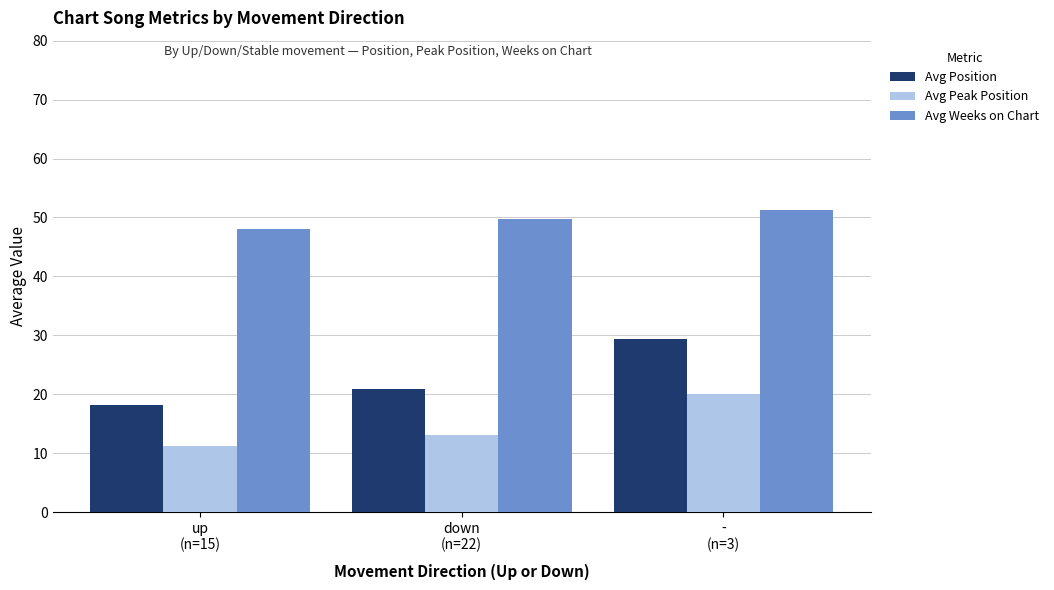

True or false: Avg Weeks on Chart has a value of 71.5 at down
(n=22).

False